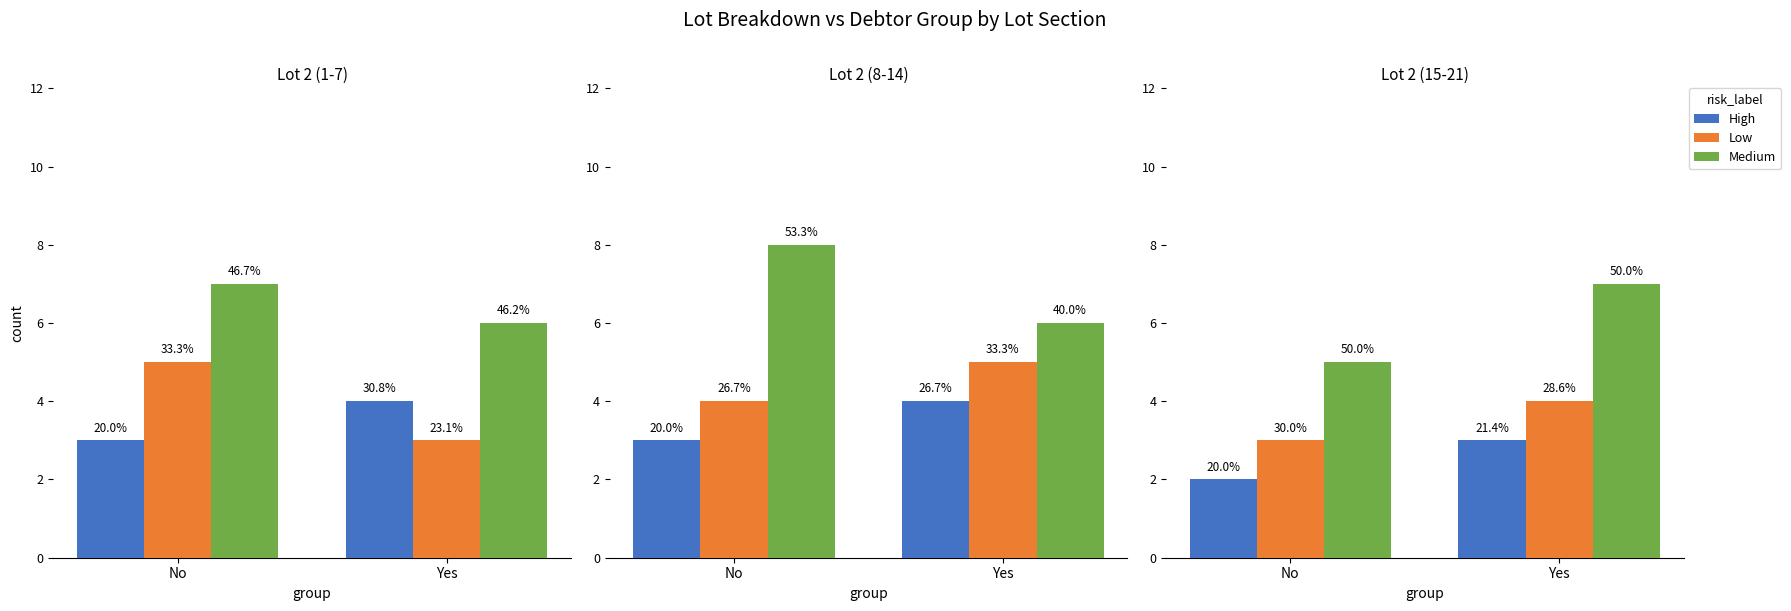

What are all the series names shown in the legend?

High, Low, Medium